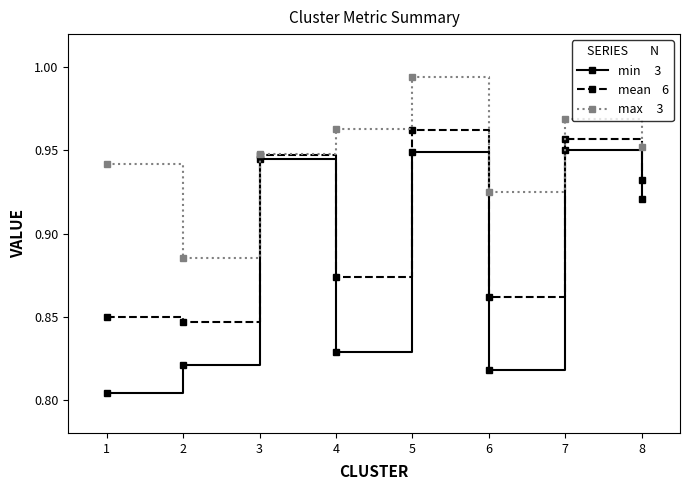

What is the total value across all series at 4?

2.7